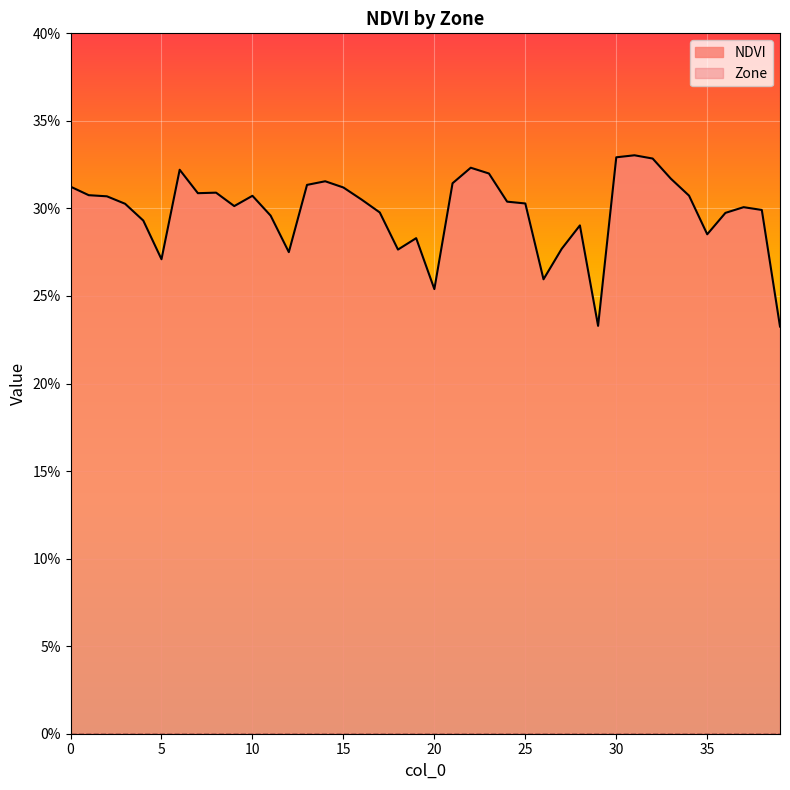

The value at 7 is 0.3. True or false?

True